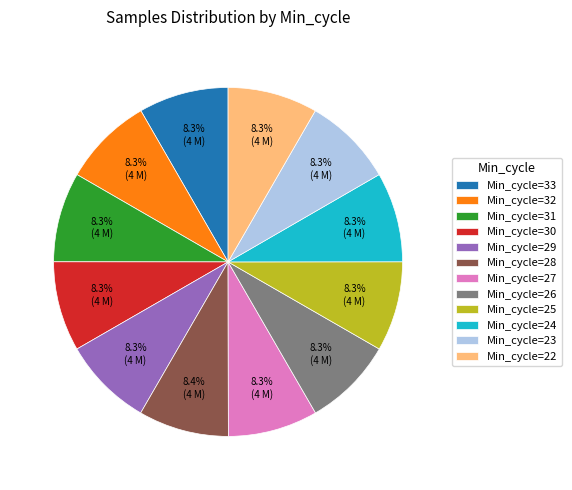

Does Min_cycle=32 account for over 50% of the chart?

No